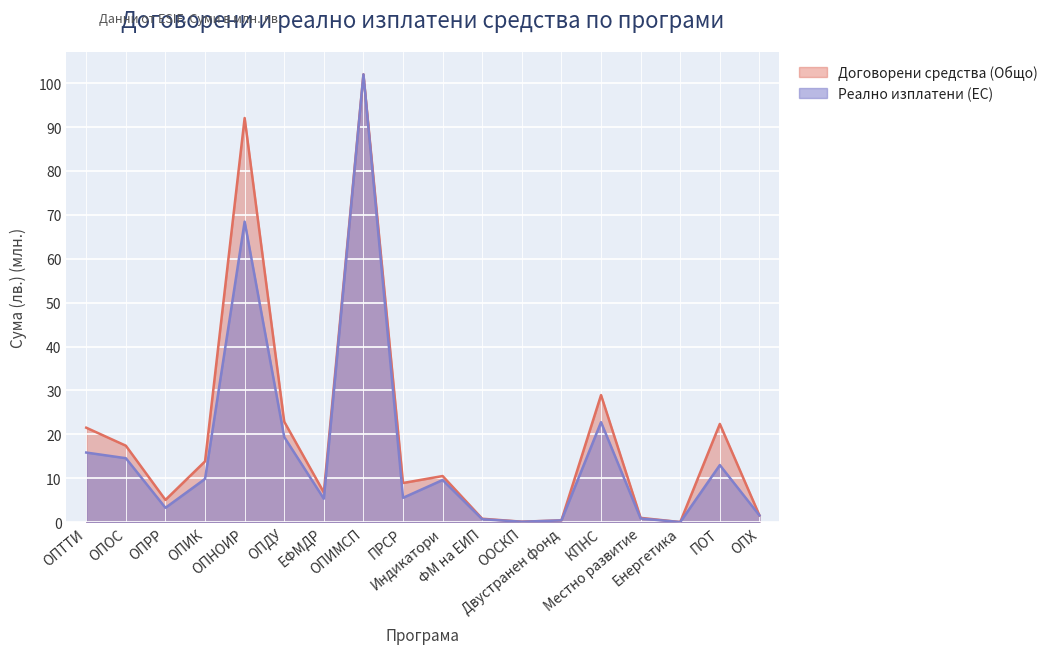

At which category does Договорени средства (Общо) reach its first local valley?

ОПРР